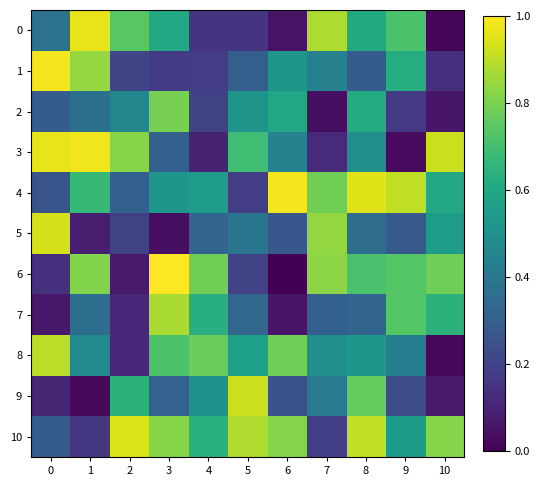

What is the difference between the highest and lowest values at 7?

0.8